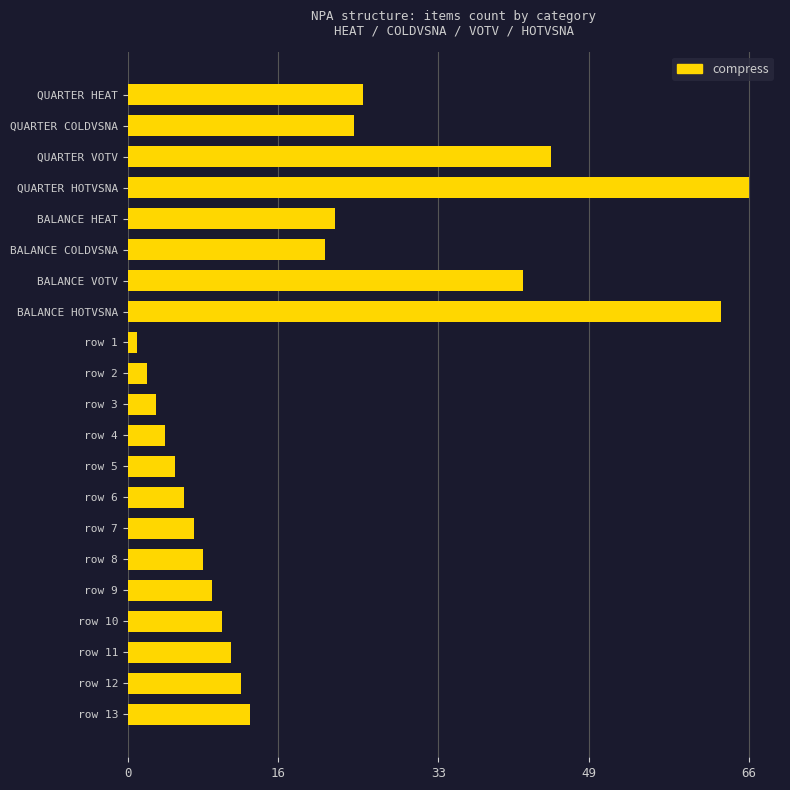

Rank the categories by value from lowest to highest.

row 1, row 2, row 3, row 4, row 5, row 6, row 7, row 8, row 9, row 10, row 11, row 12, row 13, BALANCE COLDVSNA, BALANCE HEAT, QUARTER COLDVSNA, QUARTER HEAT, BALANCE VOTV, QUARTER VOTV, BALANCE HOTVSNA, QUARTER HOTVSNA